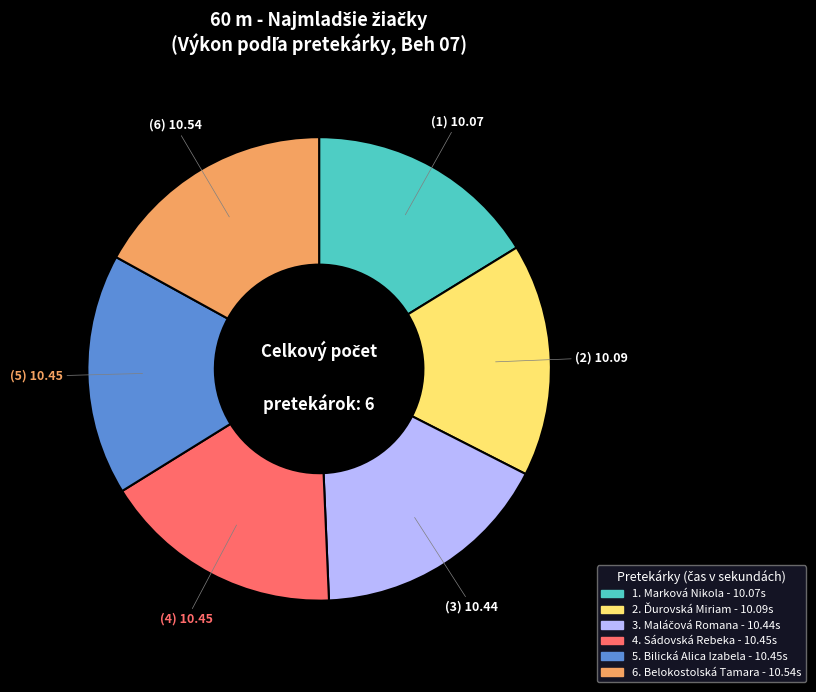

Is there any slice that represents more than half of the pie?

No